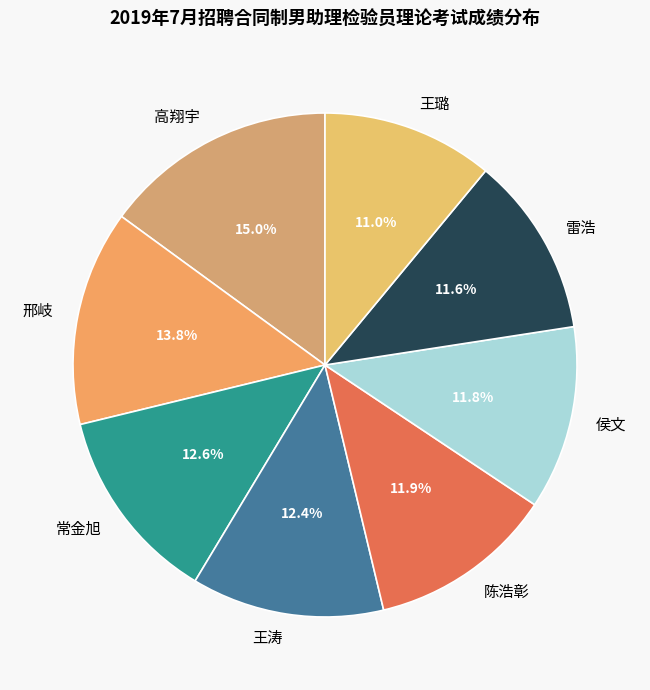

Between 高翔宇 and 王涛, which is larger?

高翔宇